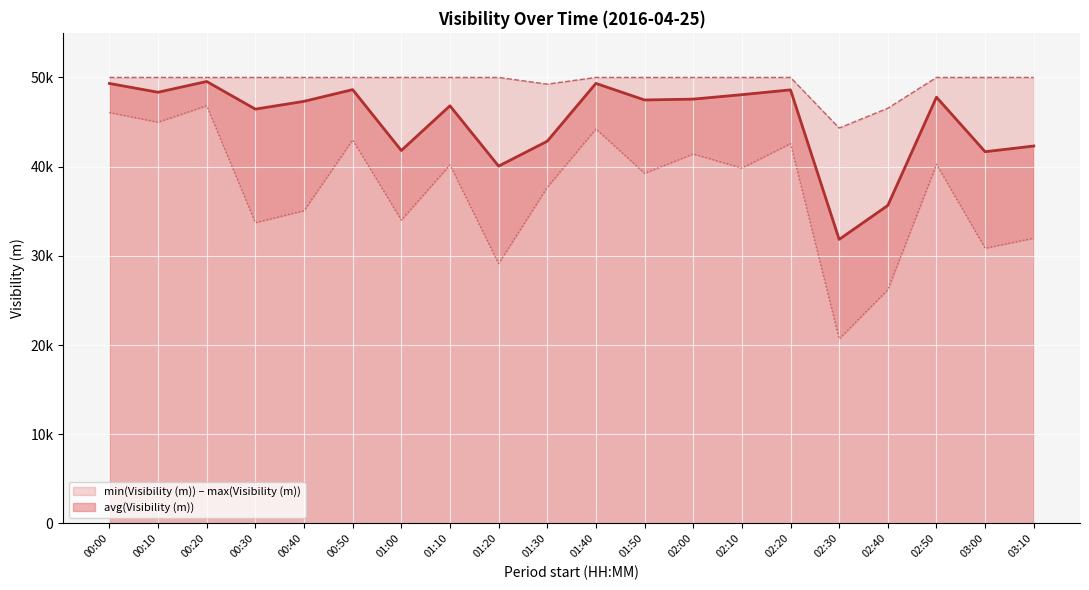

Where is the first local minimum for min(Visibility (m))?

00:10